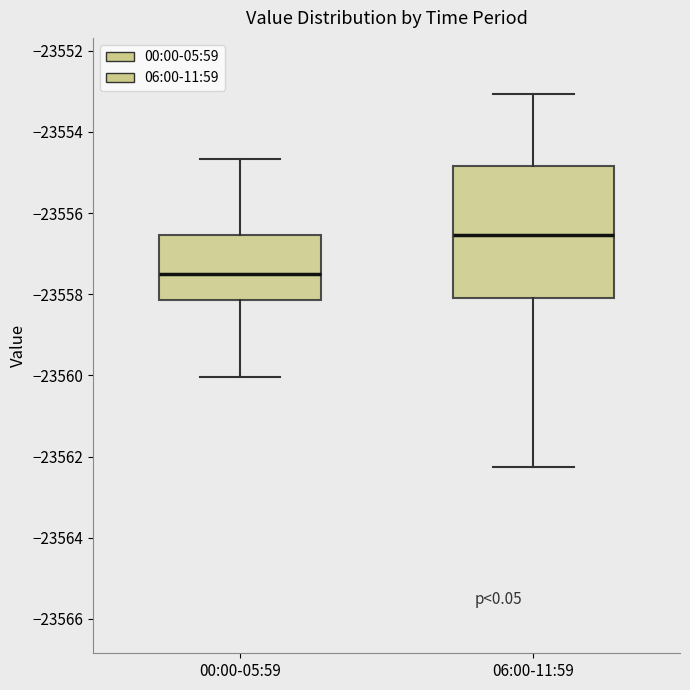

Reading left to right, read every box against the y-axis: the position of its median line, the range the box covers, and the ends of its whiskers. The values are not printed on the chart, so give them approximately, as read against the axis.

00:00-05:59: median -23557.4, box -23558.2 to -23556.6, whiskers -23560.0 to -23554.6
06:00-11:59: median -23556.6, box -23558.0 to -23554.8, whiskers -23562.2 to -23553.0